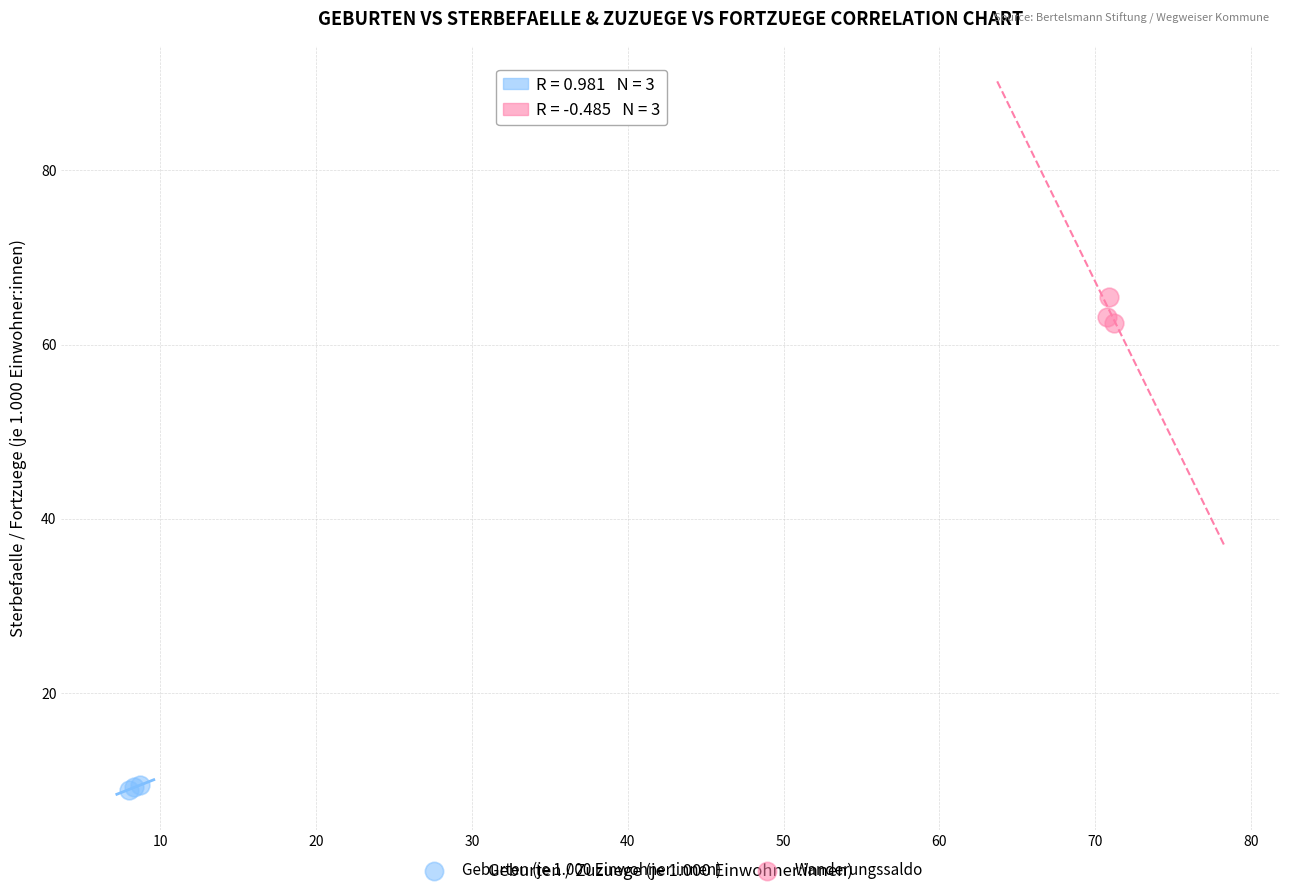

Which series contains the lowest Y value?

Geburten (je 1.000 Einwohner:innen)